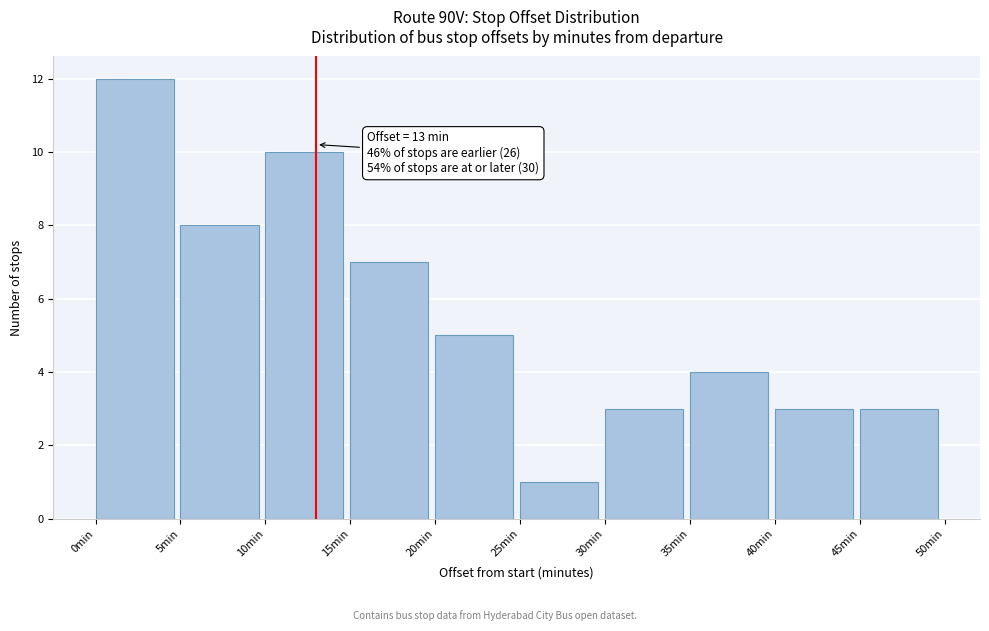

Over which range of the x-axis is the bar tallest?

0 to 5